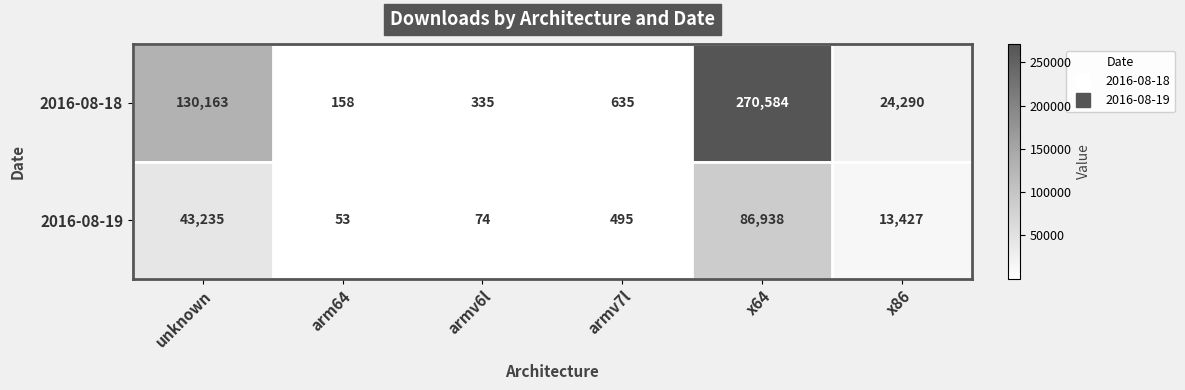

The value of 2016-08-19 at armv7l is 317. True or false?

False